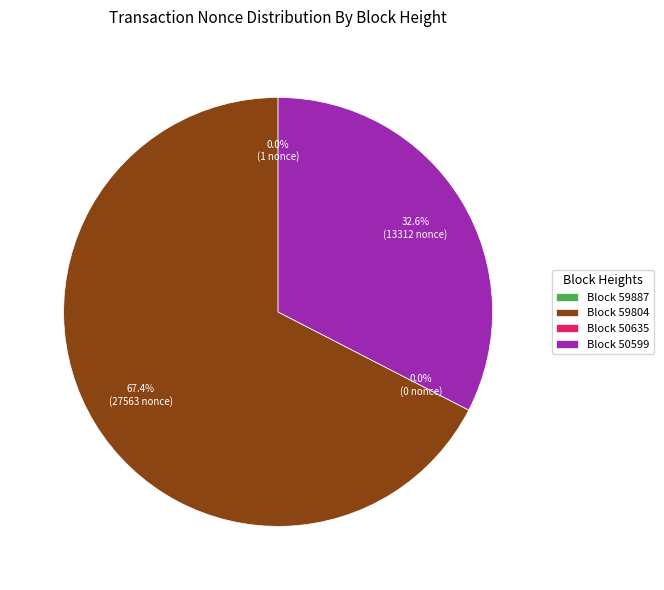

True or false: 59804 accounts for 53% of the total.

False